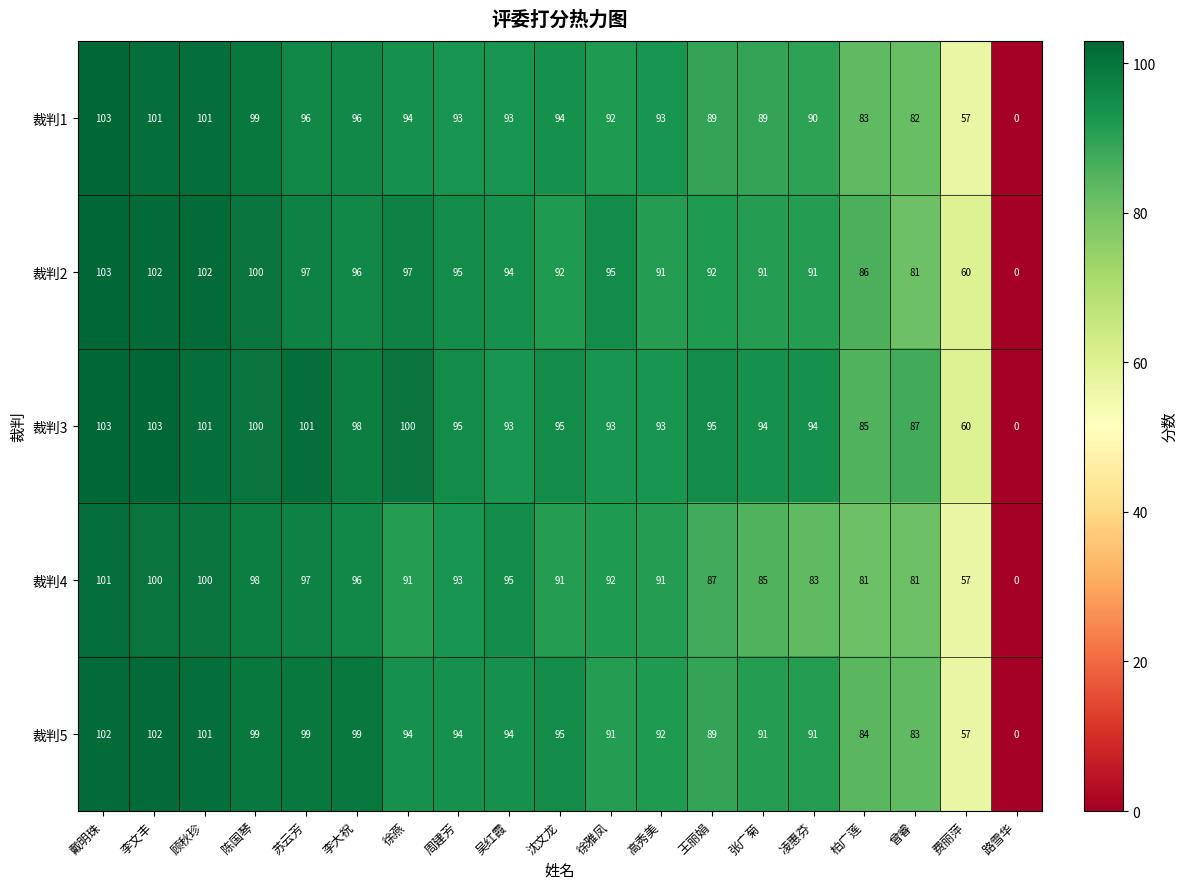

Which label corresponds to the smallest value in the chart?

路雪华